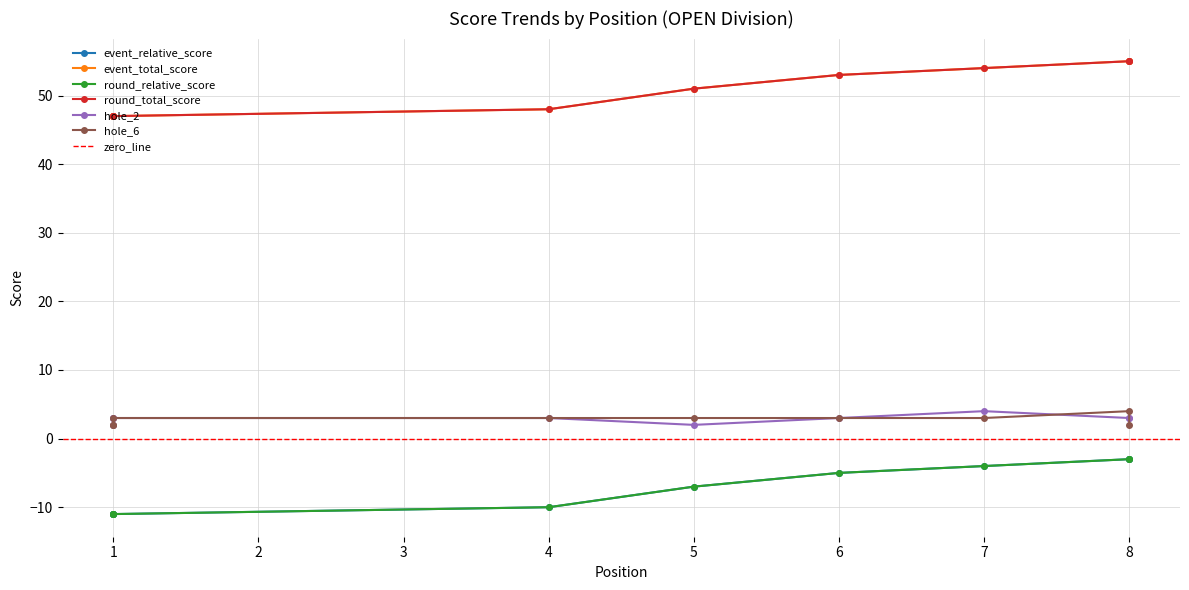

True or false: event_total_score and round_relative_score intersect in this chart.

False